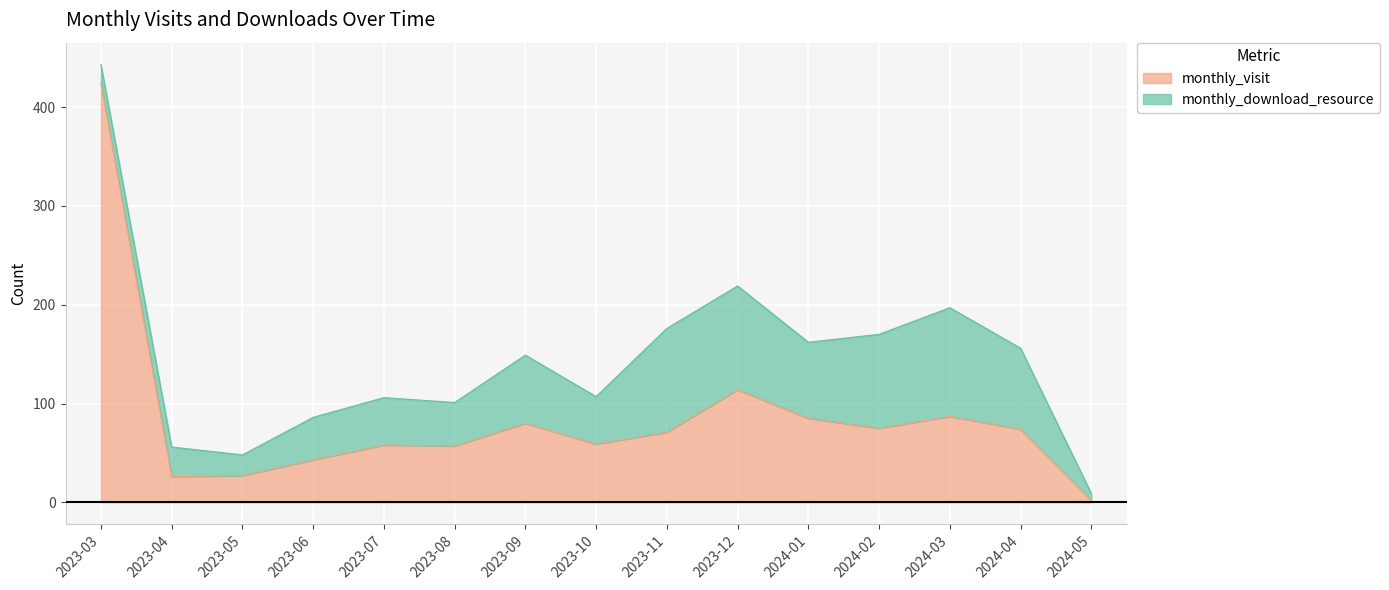

Where is monthly_visit nearest to the value 213?

2023-12